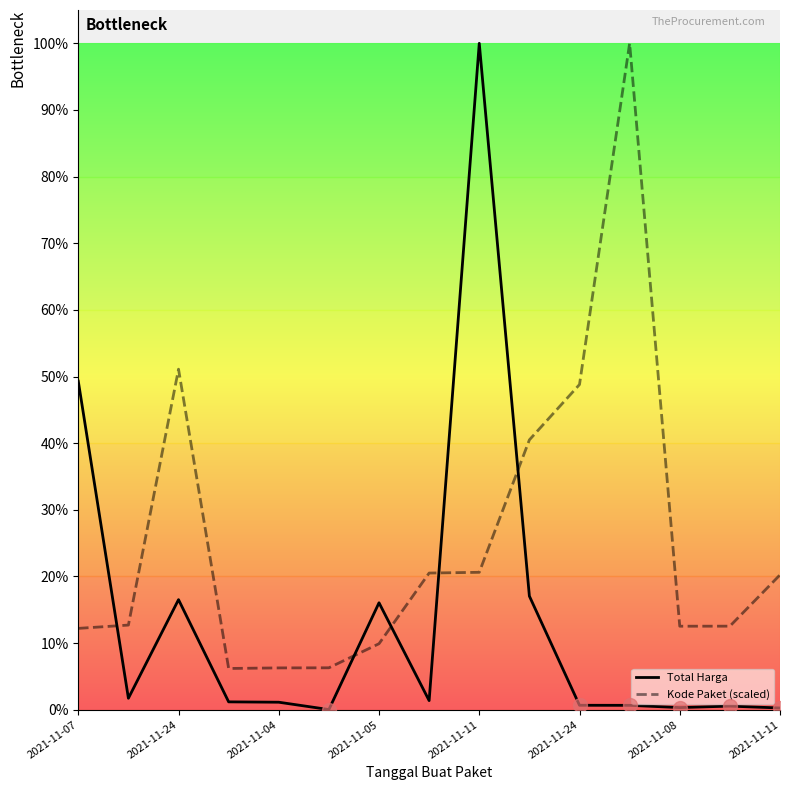

What is the label of the 4th point from the left?

2021-11-05